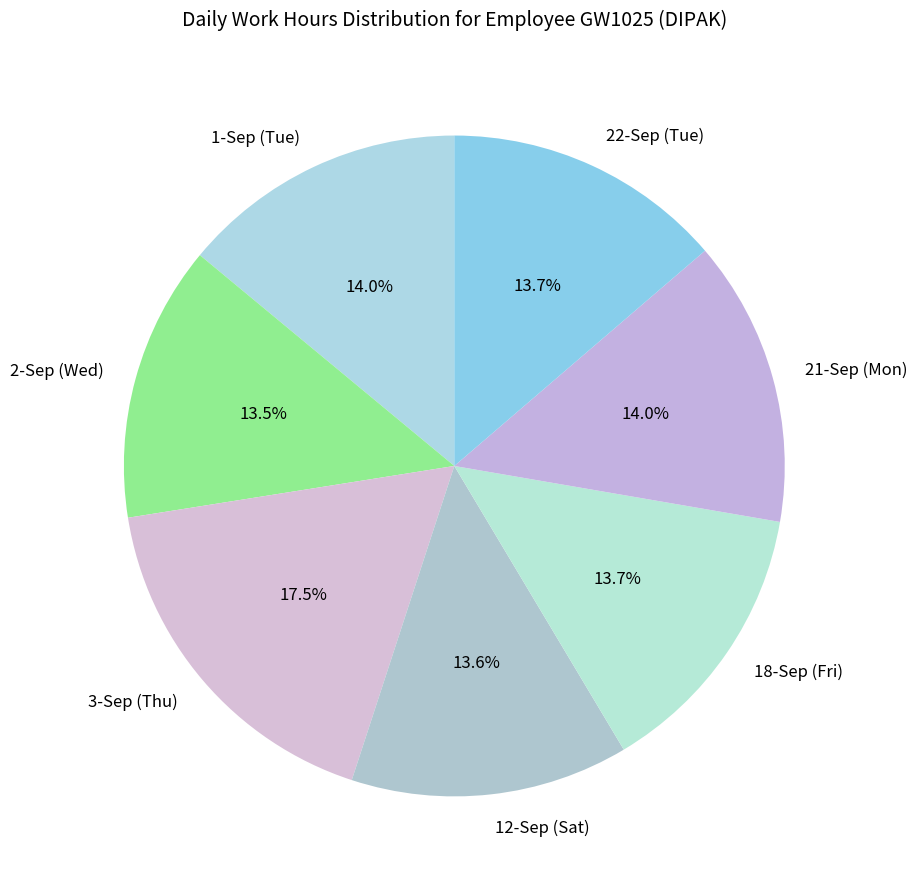

Approximately how many times larger is the value at 22-Sep (Tue) compared to 18-Sep (Fri)?

1.0